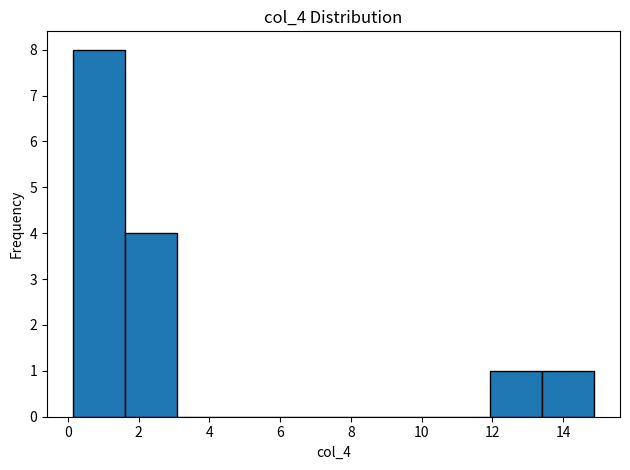

Reading left to right, transcribe this chart: for each bar, give the range it covers on the x-axis and its height. Neither the bar edges nor the heights are printed on the chart, so give them approximately, as read against the axes.

0.2 to 1.6: 8
1.6 to 3.0: 4
3.0 to 4.6: 0
4.6 to 6.0: 0
6.0 to 7.6: 0
7.6 to 9.0: 0
9.0 to 10.4: 0
10.4 to 12.0: 0
12.0 to 13.4: 1
13.4 to 14.8: 1